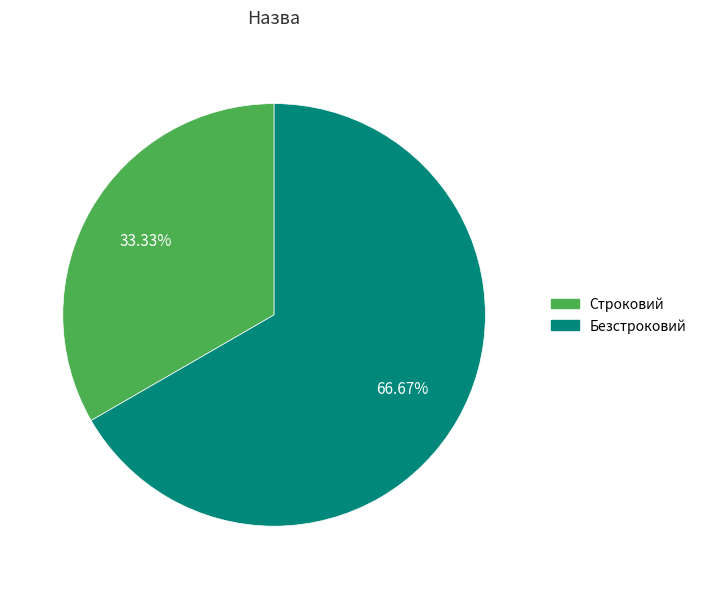

Is Строковий the majority of the pie?

No